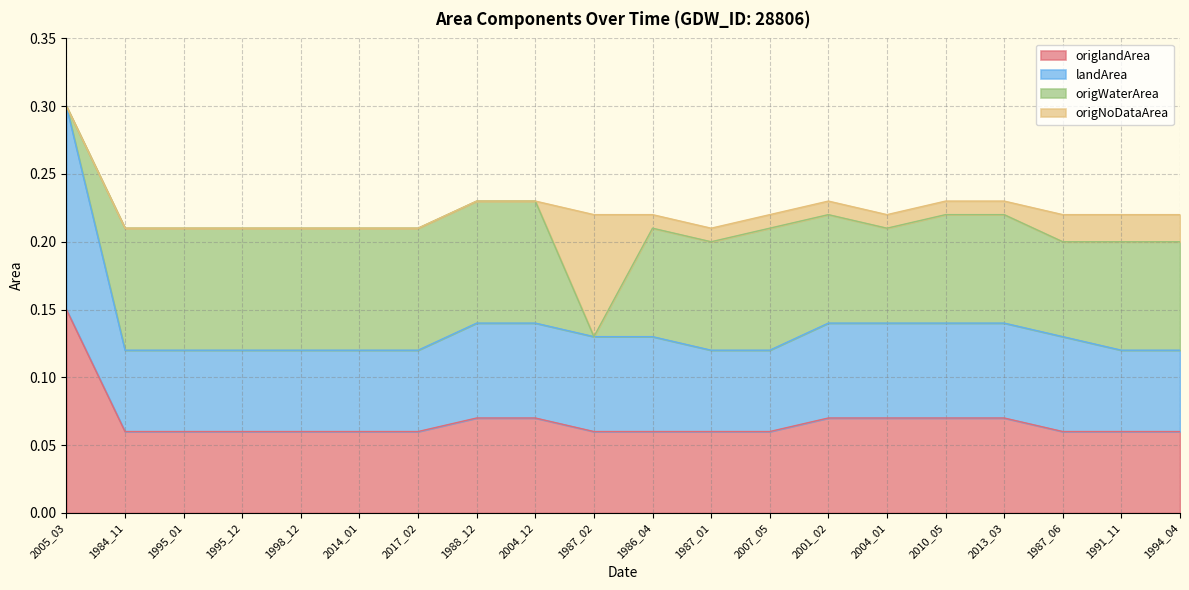

Between 2014_01 and 2017_02, which is larger?

2014_01